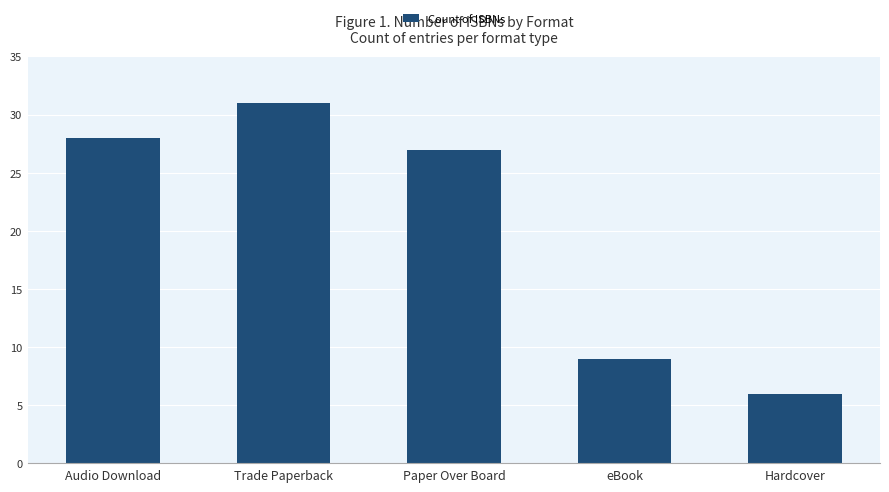

What is the difference between the values at eBook and Hardcover?

3